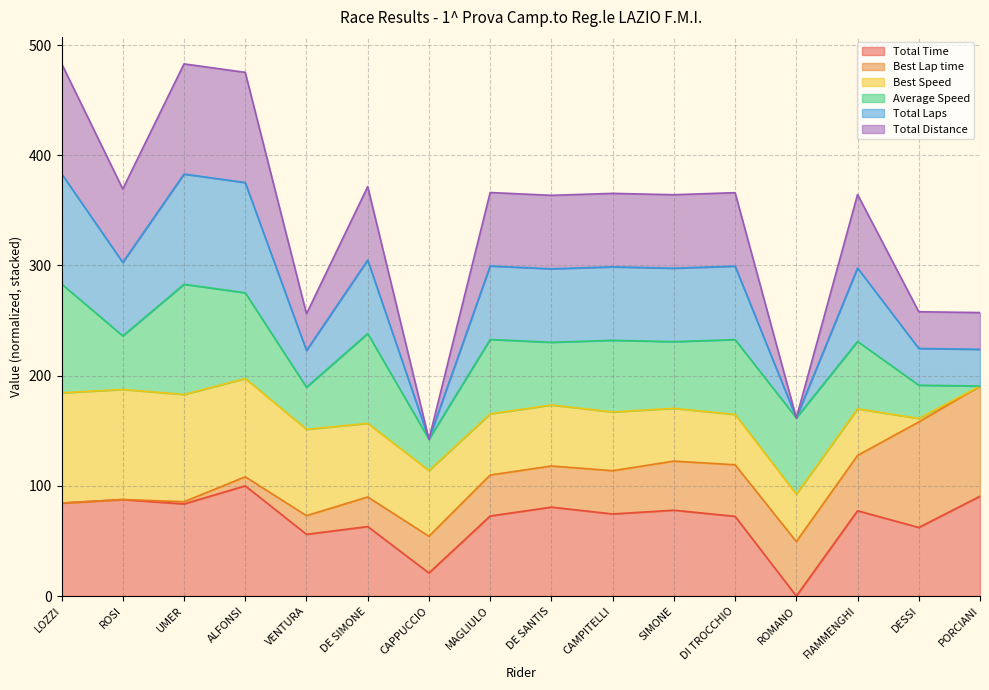

Is the value of Total Laps at DE SANTIS greater than the value of Total Distance at ALFONSI?

No